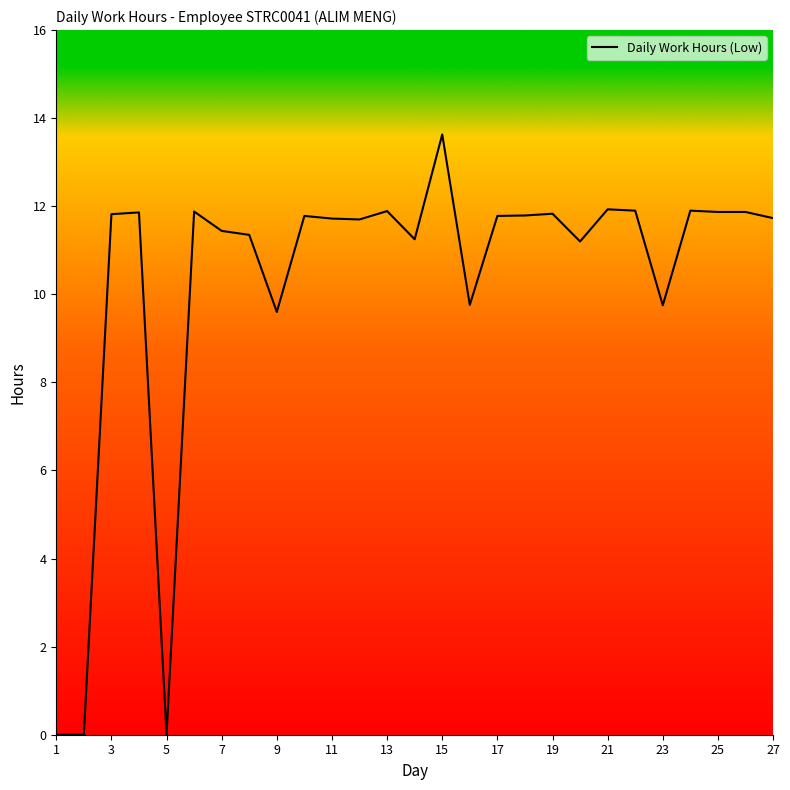

What is the difference between the maximum and minimum values?

13.6